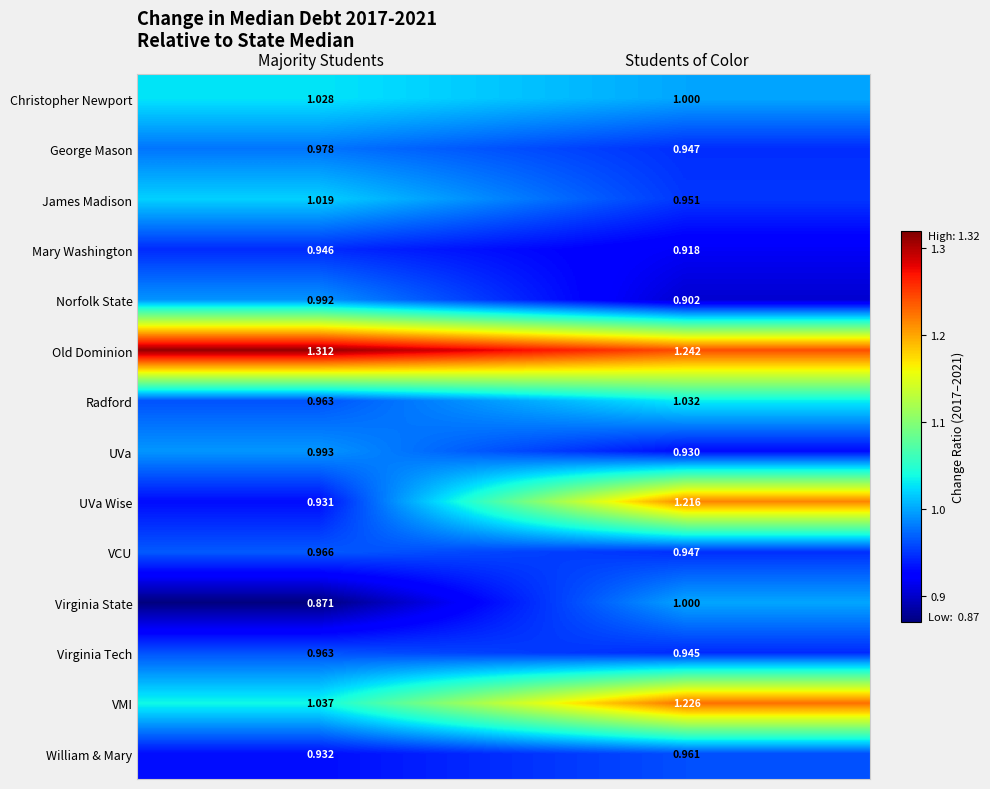

Which category has the highest value across all series?

Majority Students